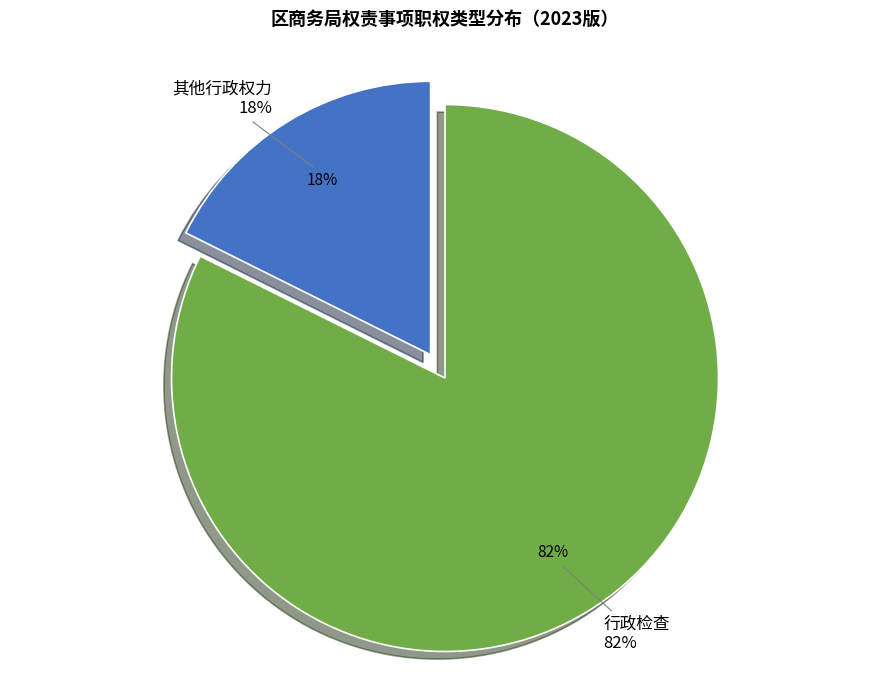

Which slice is the smallest?

其他行政权力